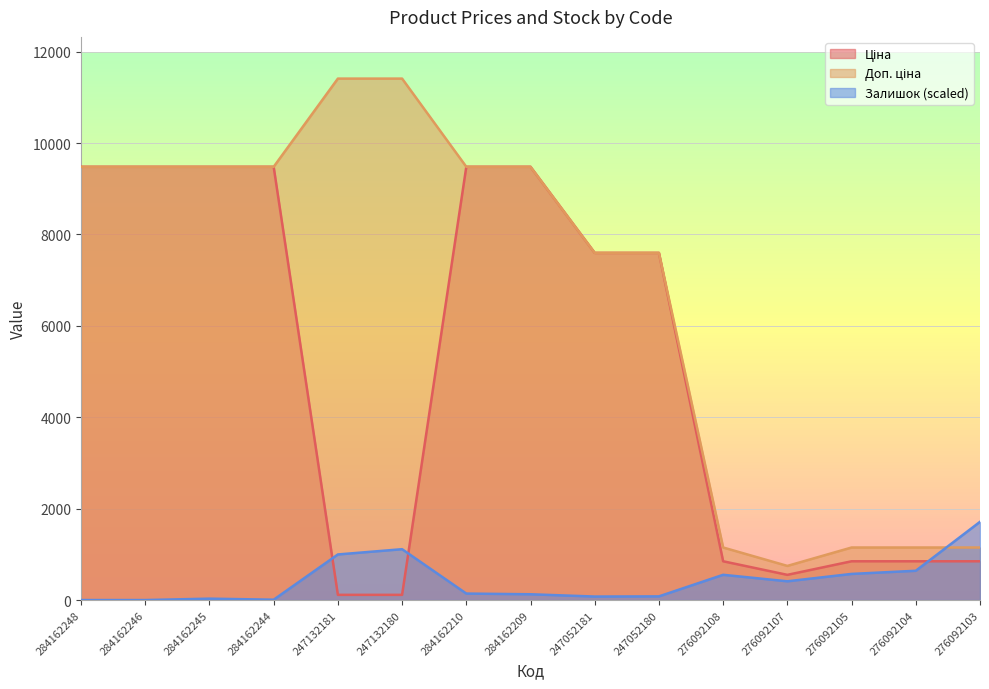

At which category is the sum across all series the highest?

284162210